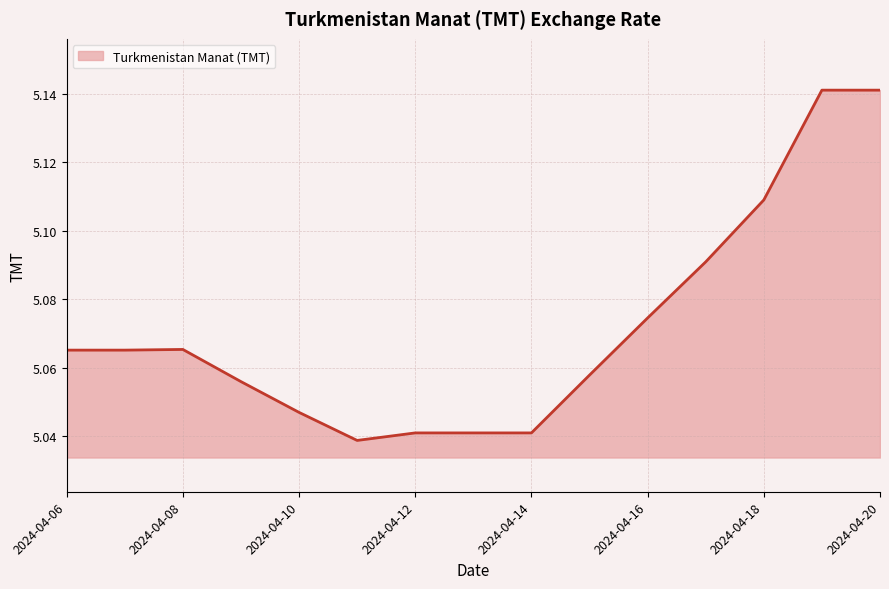

Rank the categories by value from lowest to highest.

2024-04-11, 2024-04-12, 2024-04-13, 2024-04-14, 2024-04-10, 2024-04-09, 2024-04-15, 2024-04-06, 2024-04-07, 2024-04-08, 2024-04-16, 2024-04-17, 2024-04-18, 2024-04-19, 2024-04-20